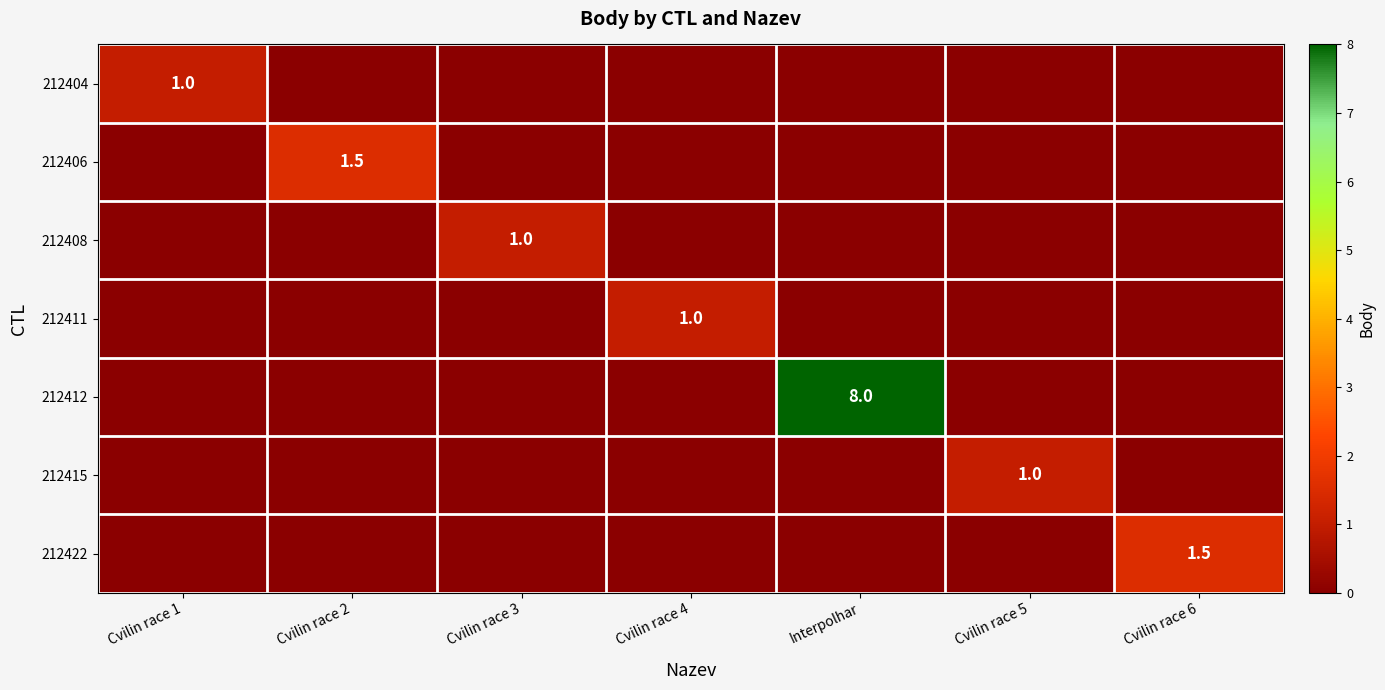

What is the greatest value displayed?

8.0